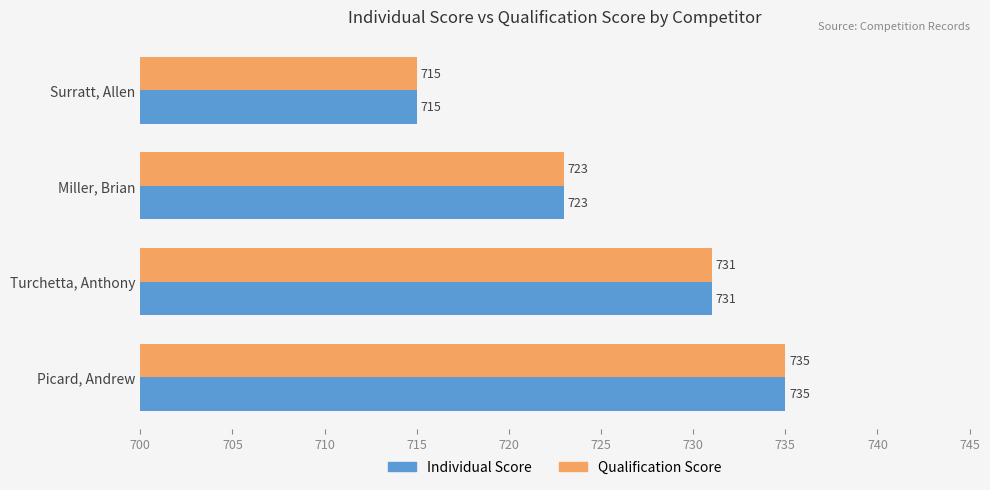

How many values in the Qualification Score series are below 731?

2